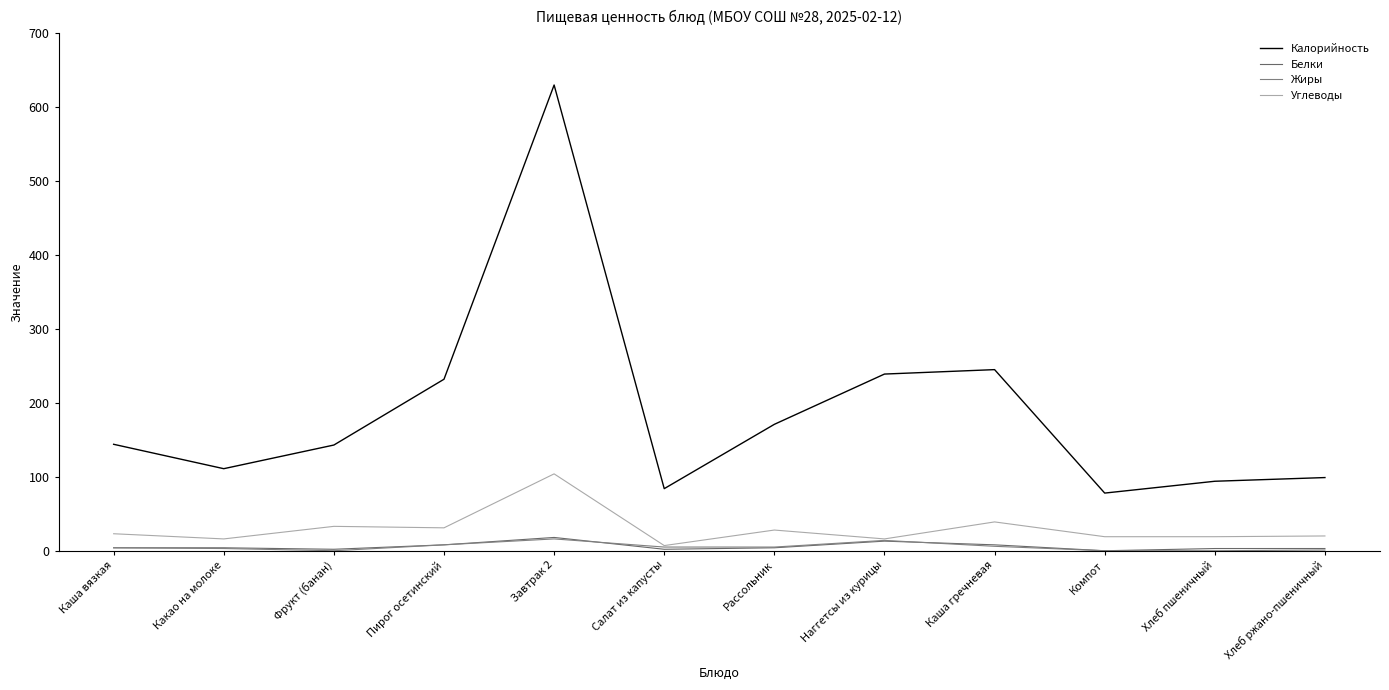

Does the chart have visible grid lines?

No